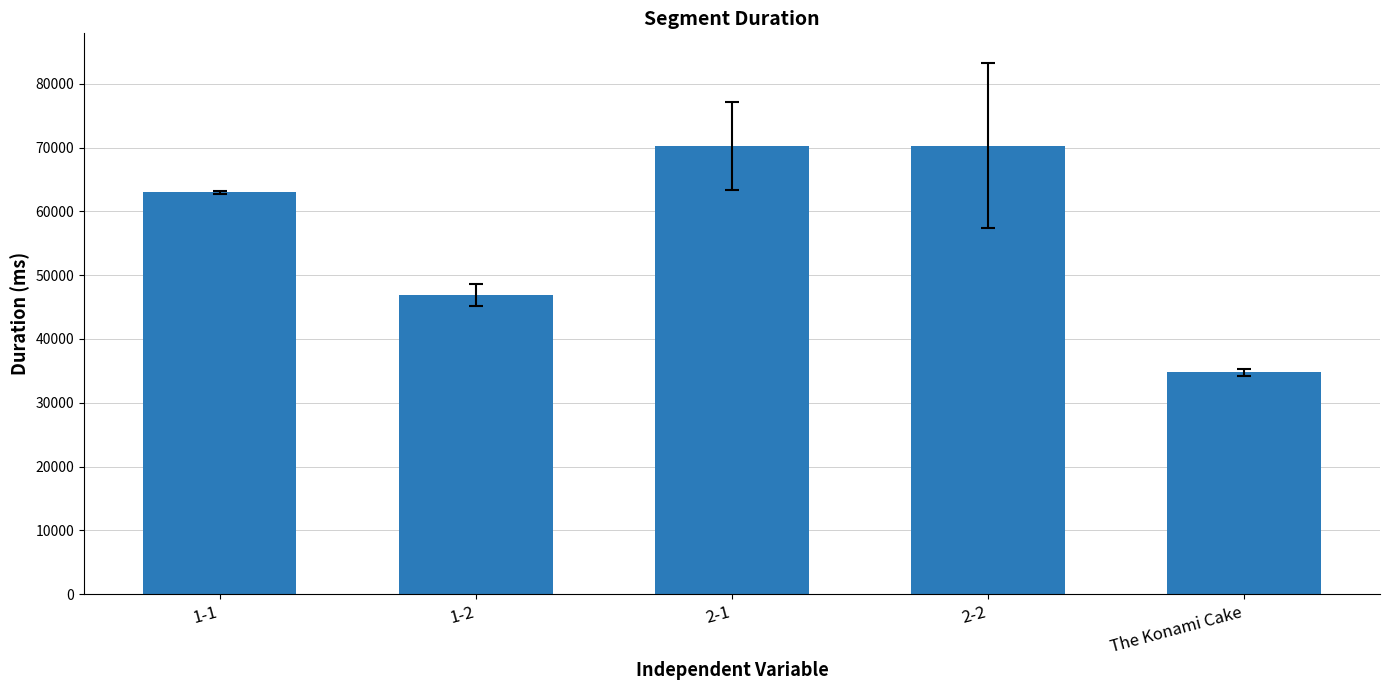

What position from the left is 2-2?

4